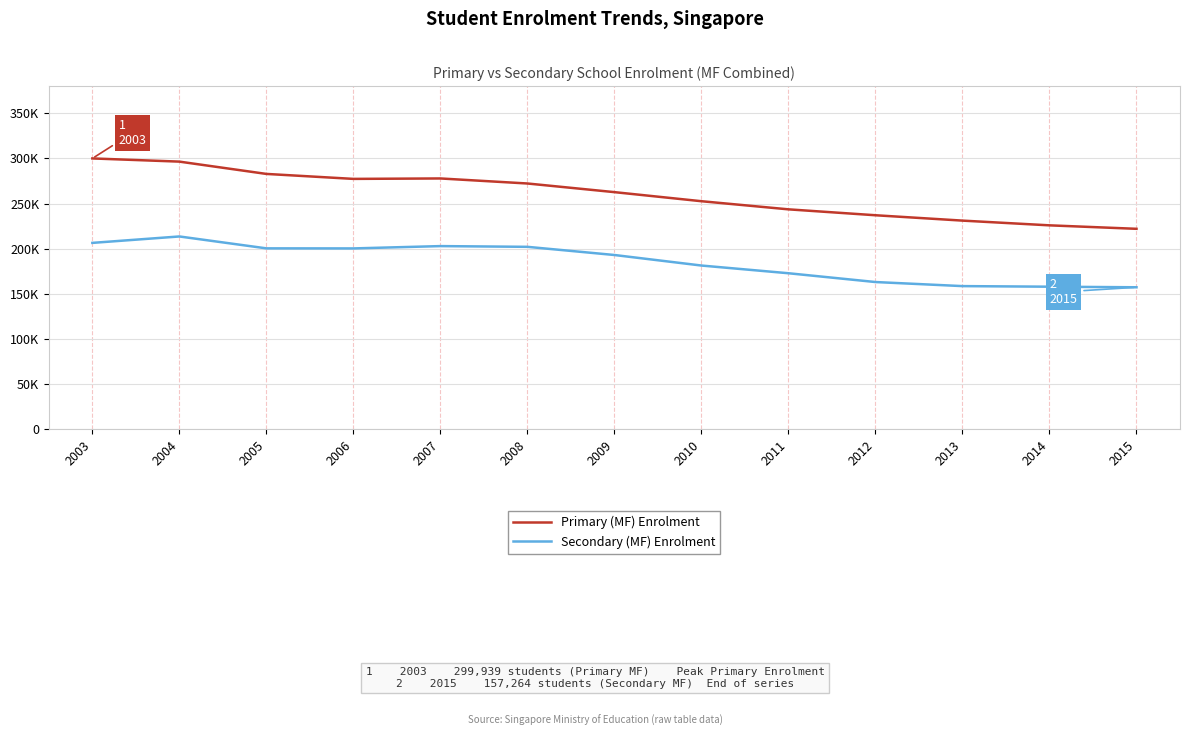

The value of Primary (MF) Enrolment at 2009 is 417215. True or false?

False